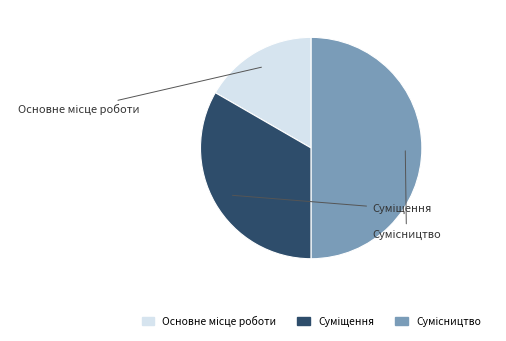

To the nearest percent, what is the difference between the Основне місце роботи and Сумісництво slice percentages?

33%